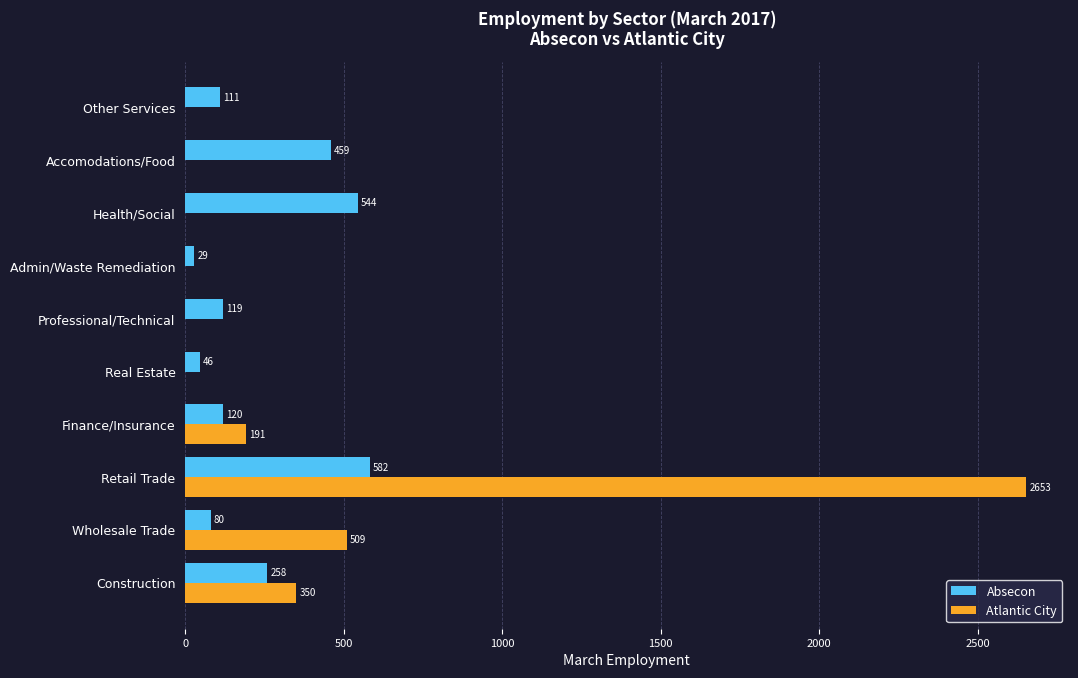

The value of Atlantic City at Real Estate is 0. True or false?

True